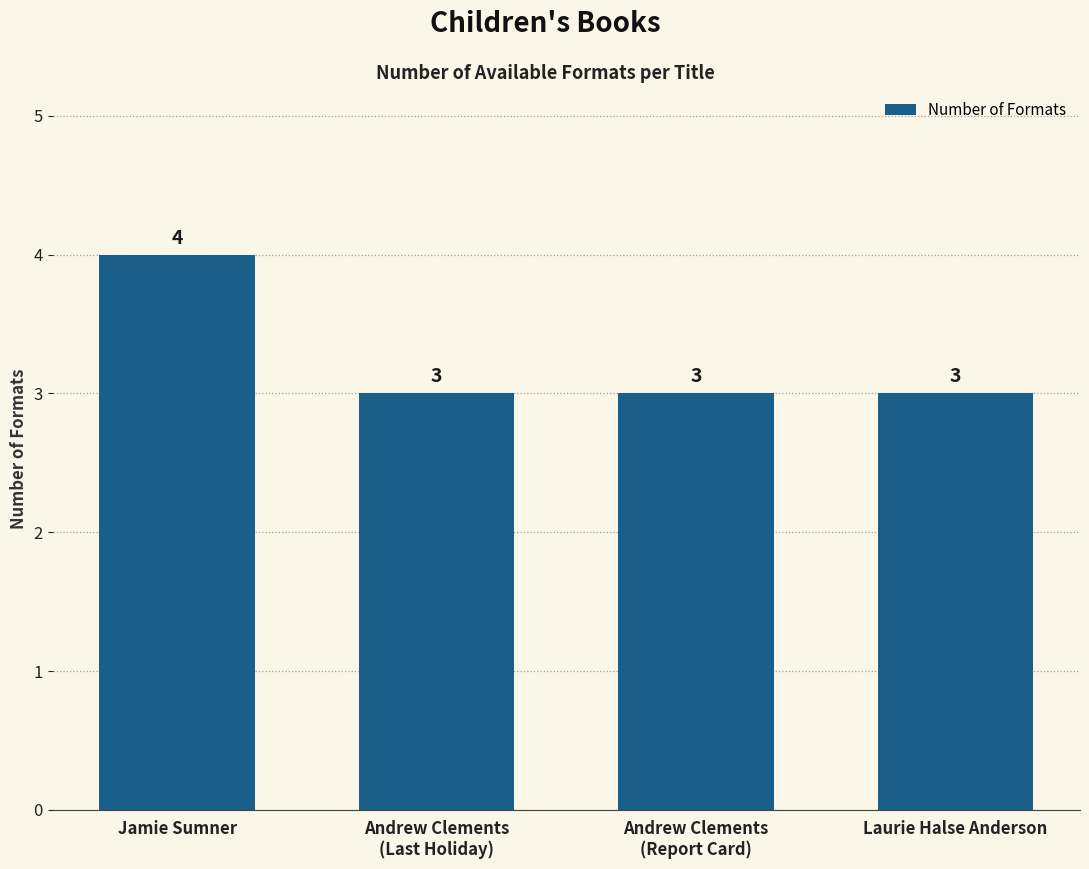

What is the smallest value displayed?

3